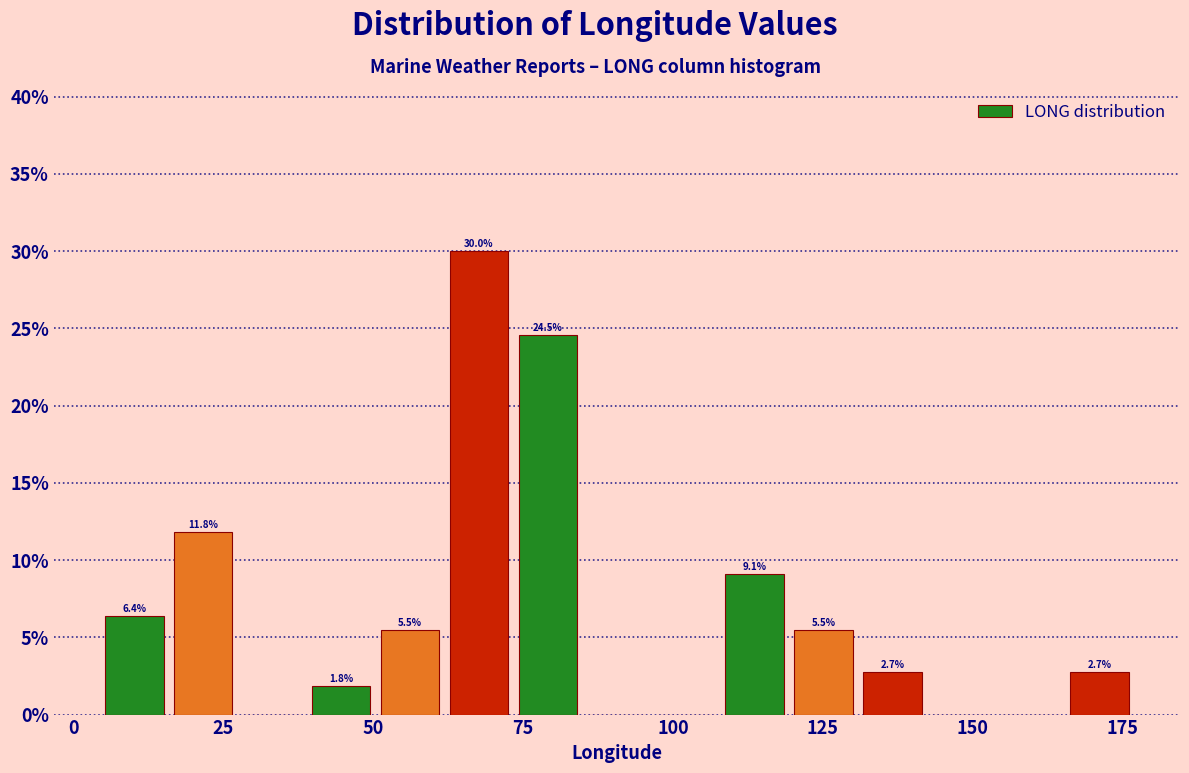

Read against the x-axis, roughly where is the centre of the tallest bar?

70